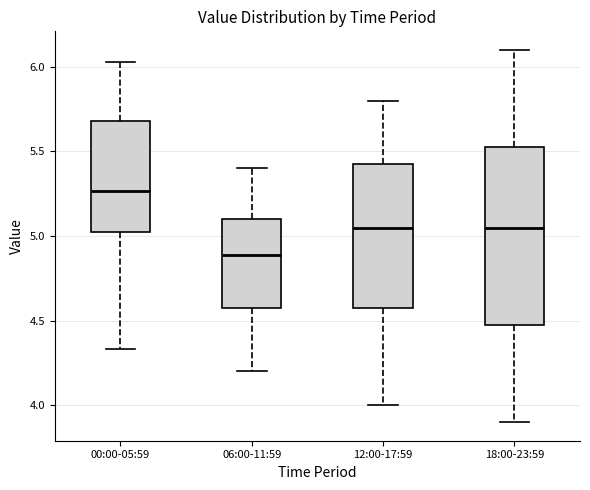

Reading left to right, transcribe this box plot: for each box, give where its median line is, the range the box spans, and where its two whiskers end, as read against the y-axis. The values are not printed on the chart, so give them approximately, as read against the axis.

00:00-05:59: median 5.25, box 5.00 to 5.70, whiskers 4.35 to 6.05
06:00-11:59: median 4.90, box 4.60 to 5.10, whiskers 4.20 to 5.40
12:00-17:59: median 5.05, box 4.60 to 5.45, whiskers 4.00 to 5.80
18:00-23:59: median 5.05, box 4.50 to 5.55, whiskers 3.90 to 6.10